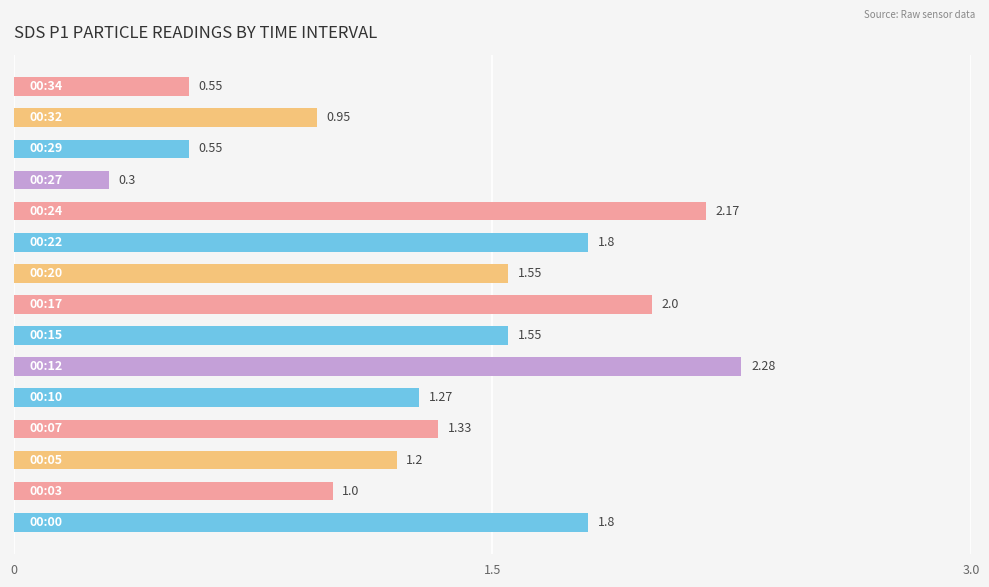

What is the sum of all values?

20.3